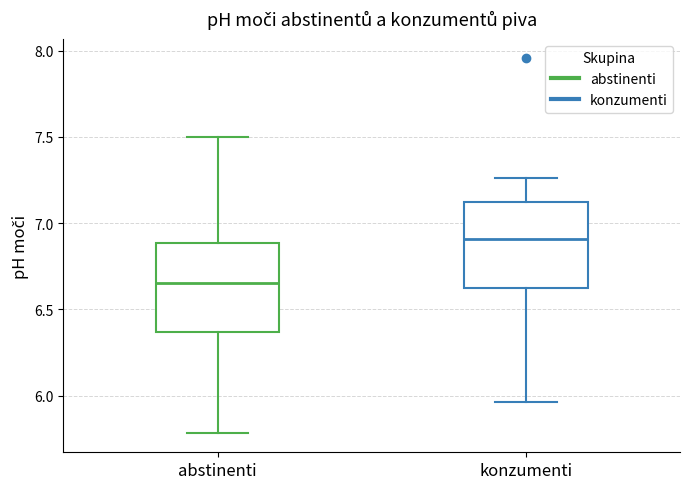

Which box's median line is the highest?

konzumenti